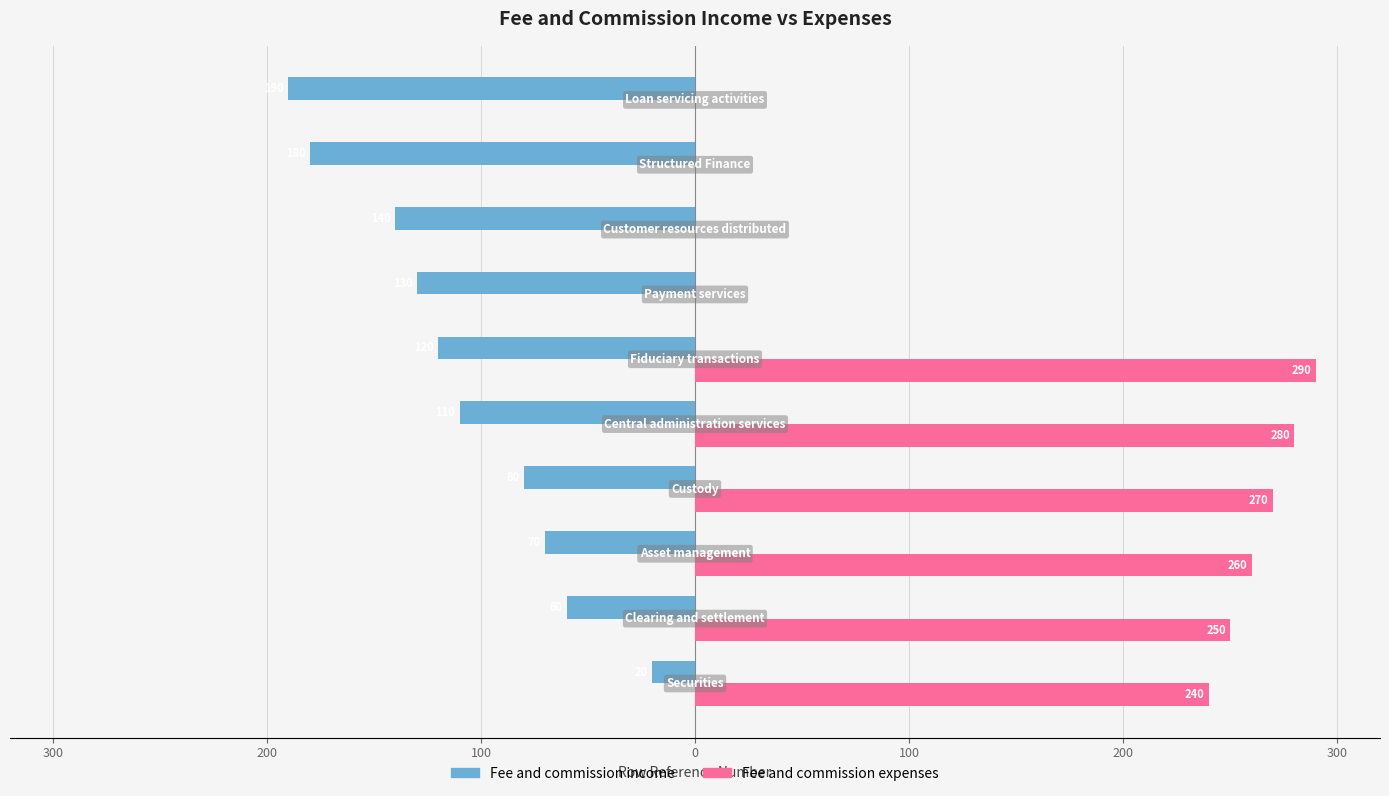

What are all the series names shown in the legend?

Fee and commission income, Fee and commission expenses